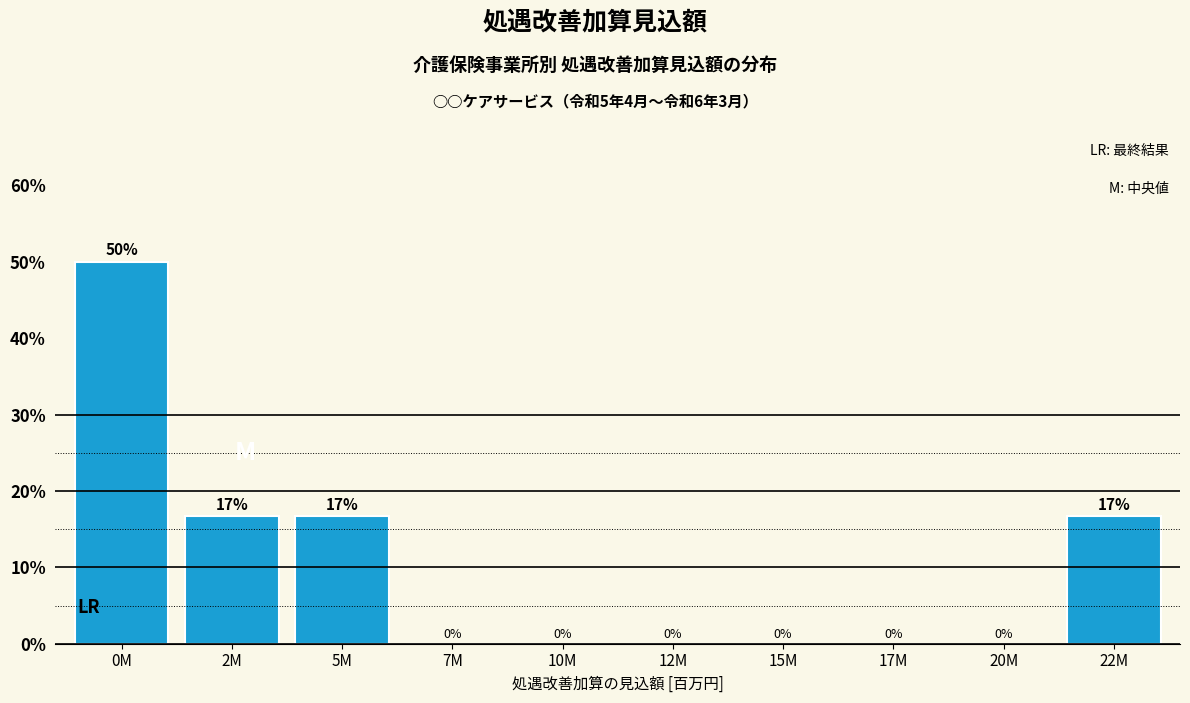

The value at 2M is 29.8. True or false?

False